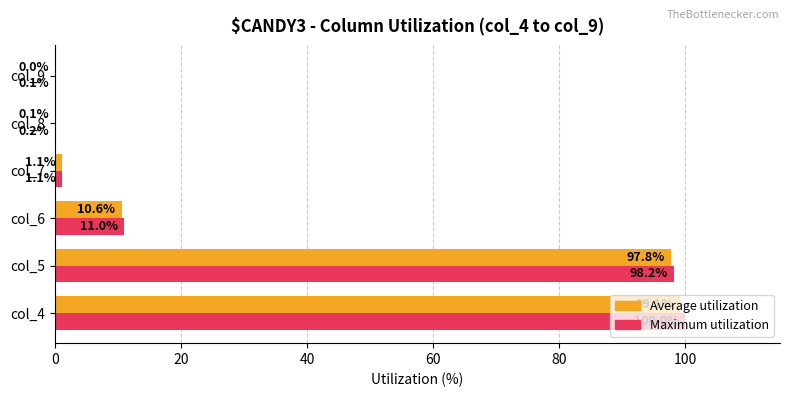

Between col_4 and col_7, which series saw the biggest shift?

Maximum utilization